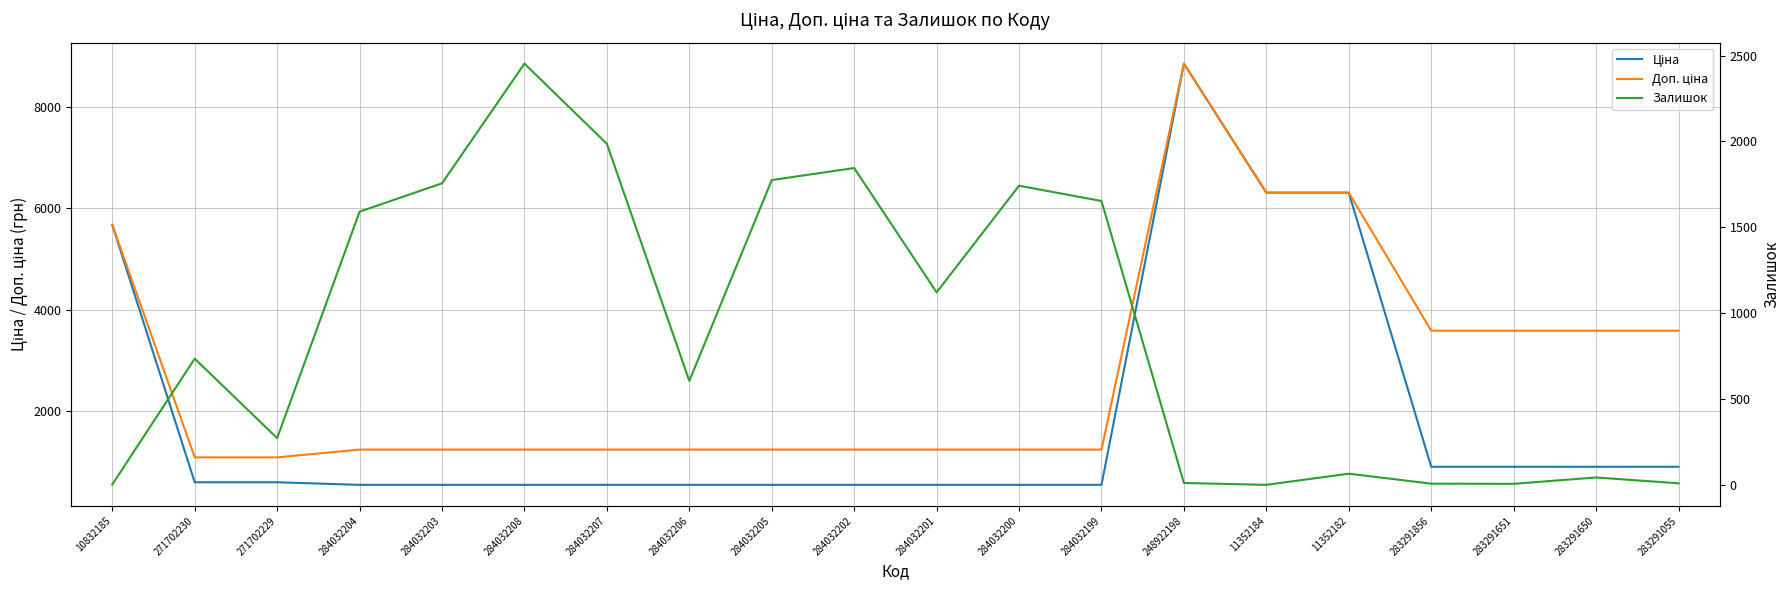

Which series ends up on top after the final intersection of Доп. ціна and Залишок?

Доп. ціна